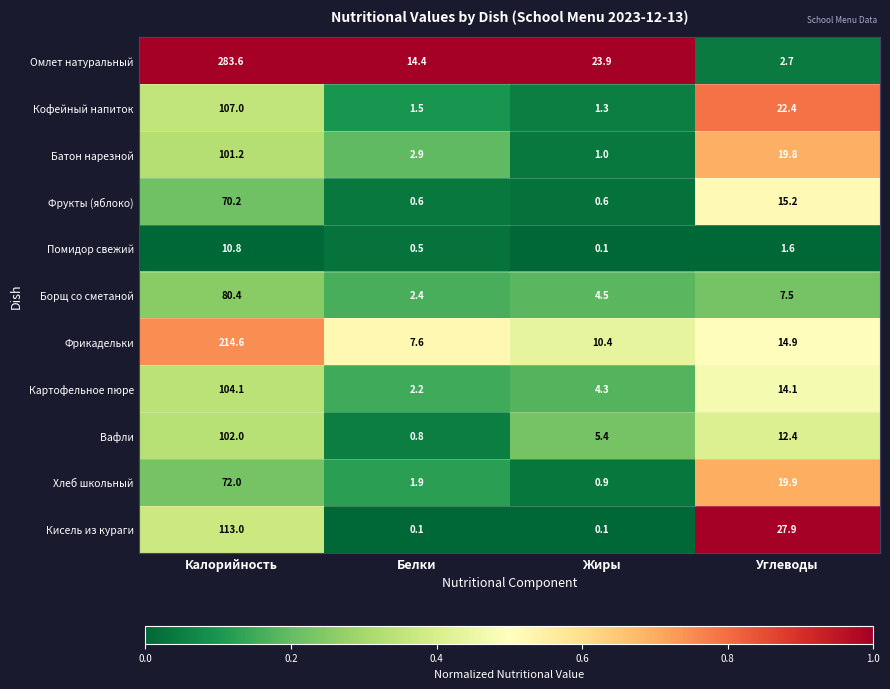

Read the Борщ со сметаной value at Жиры.

4.5